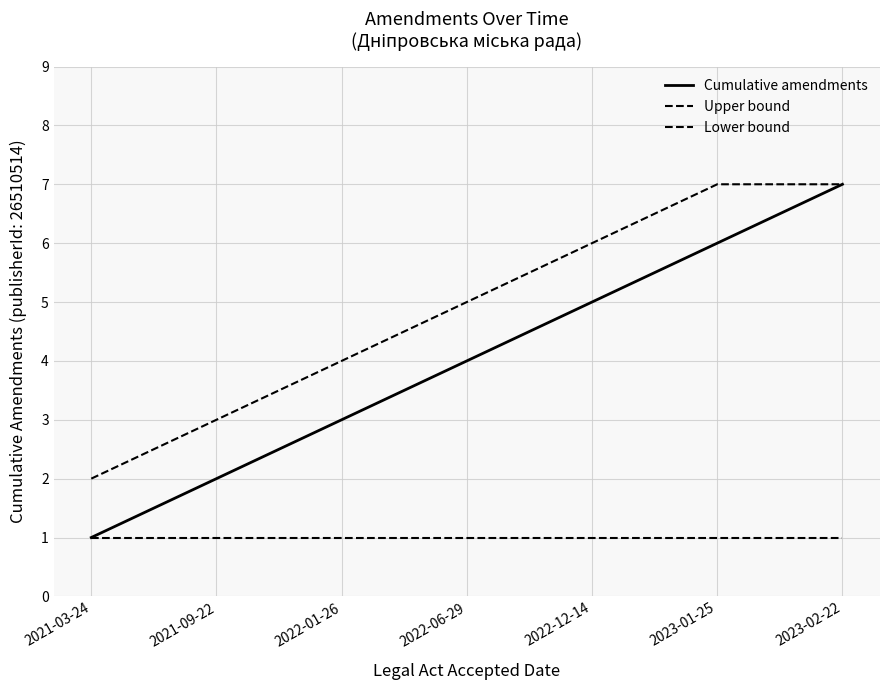

The Cumulative amendments series shows 7 at 2022-12-14. True or false?

False